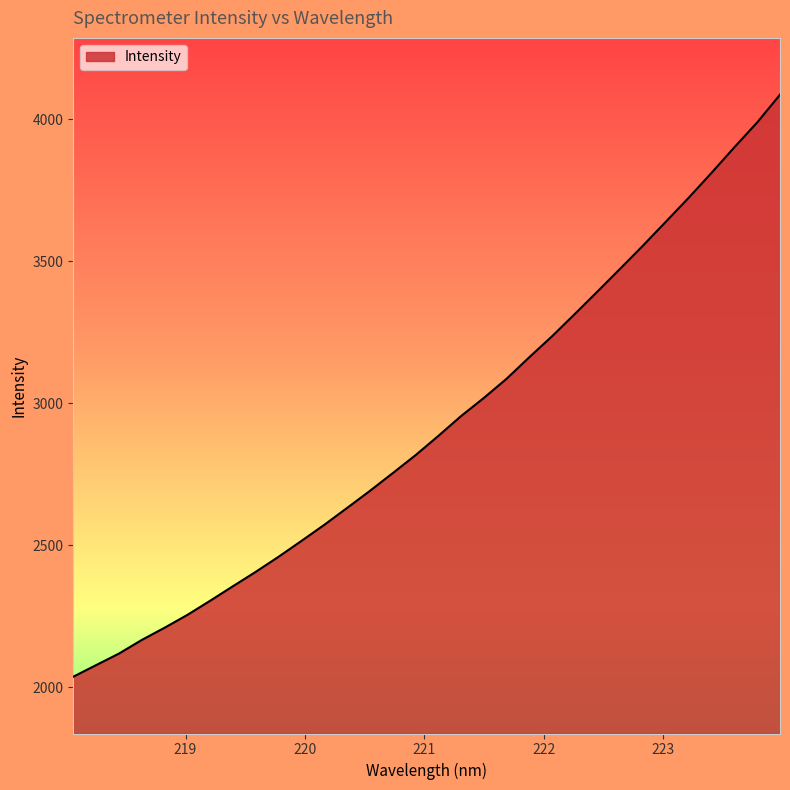

What is the maximum value shown in the chart?

4086.6